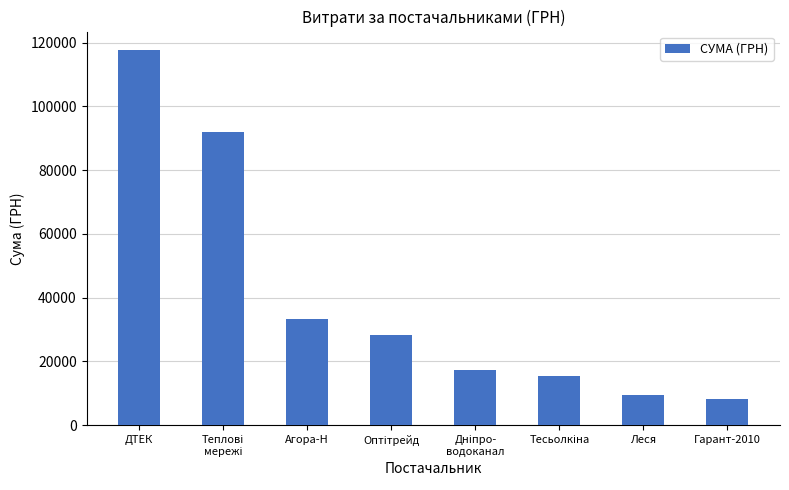

What is the value of the 7th bar from the left?

9532.1